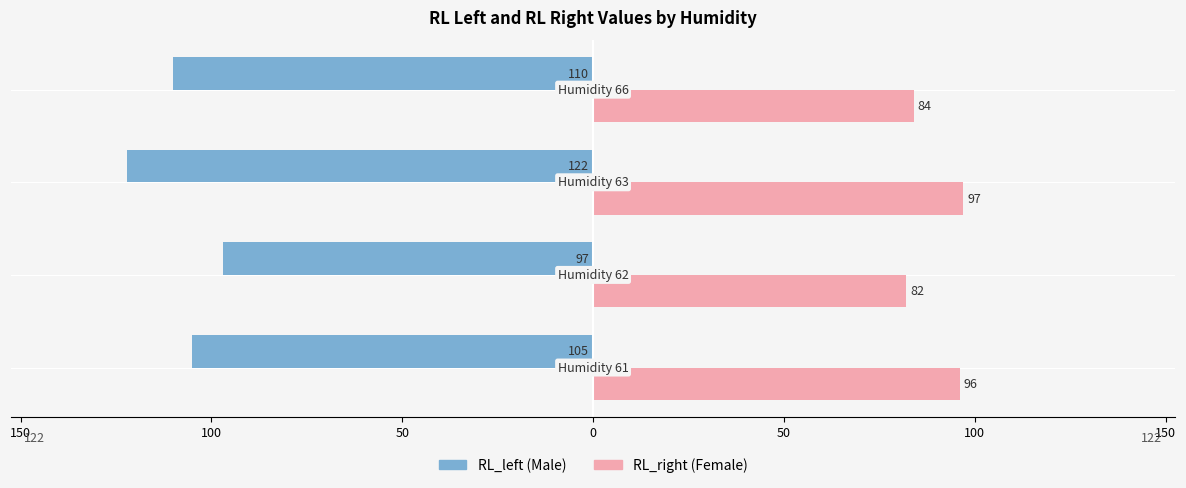

How many series are shown in this chart?

2